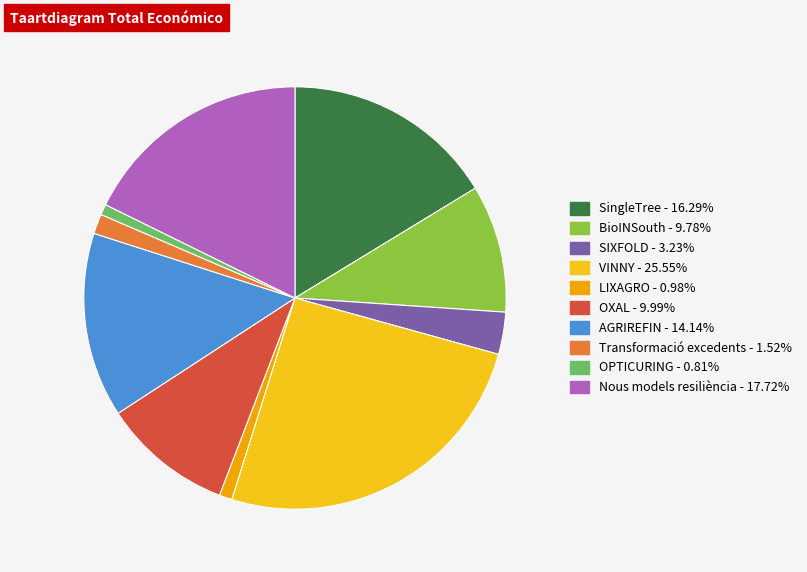

The OPTICURING slice represents 1% of the pie. True or false?

True